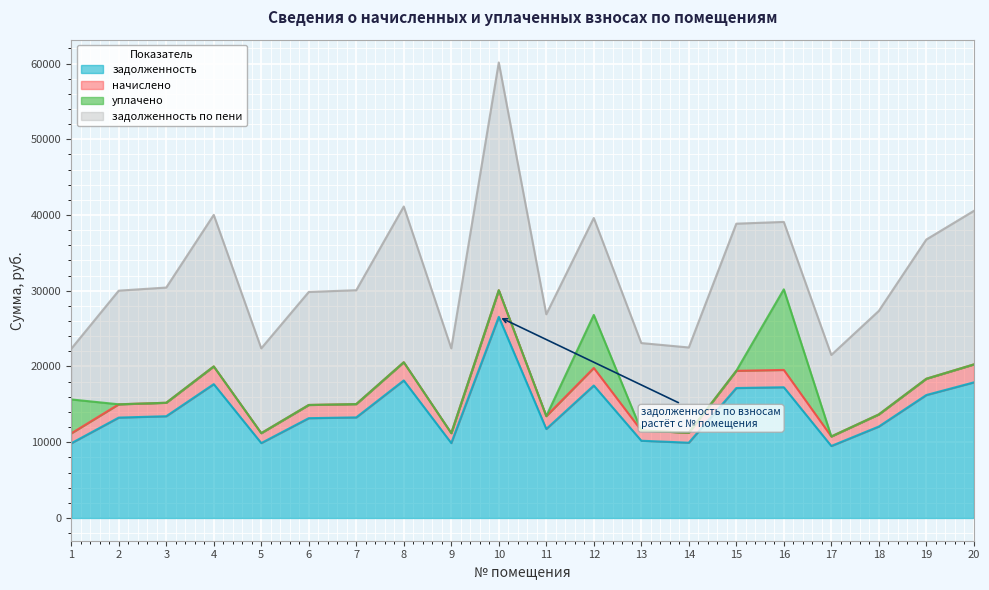

What is the minimum value for задолженность?

9501.6